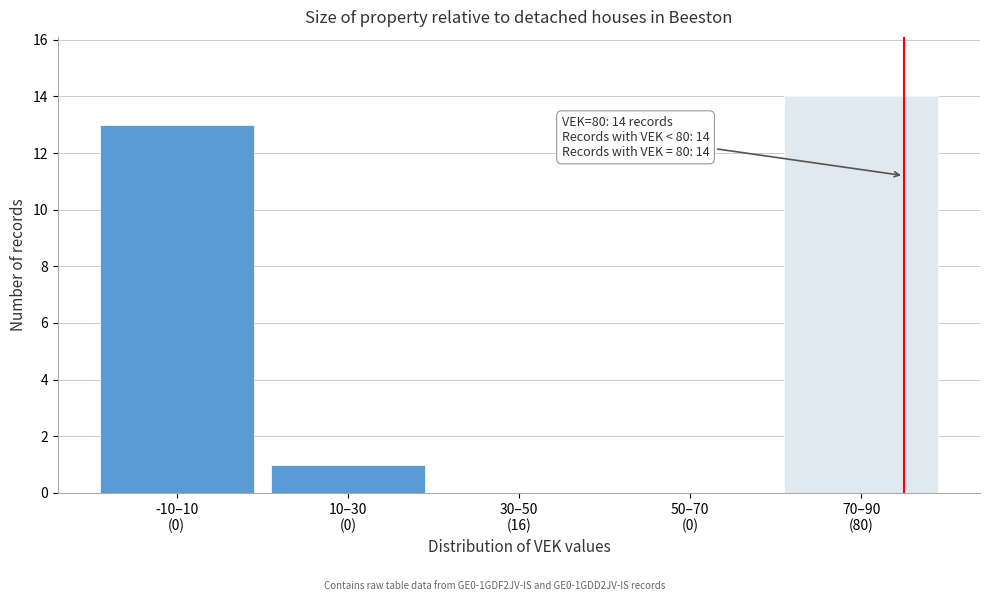

What is the greatest value displayed?

14